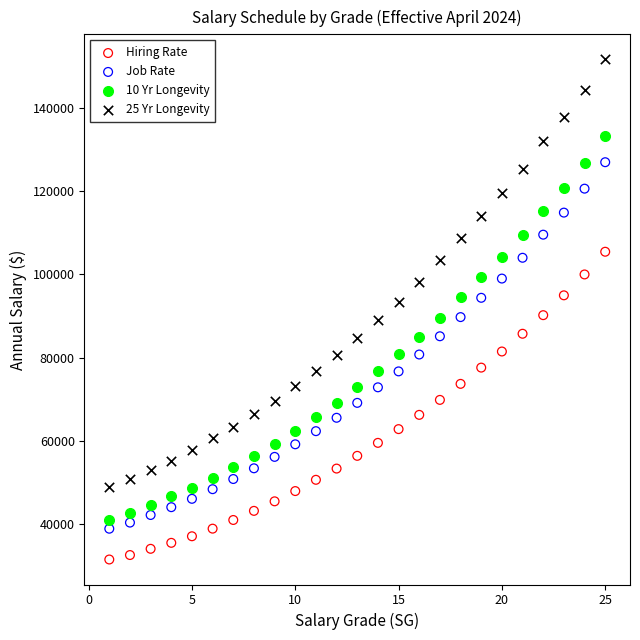

Which series reaches the minimum Y coordinate?

Hiring Rate